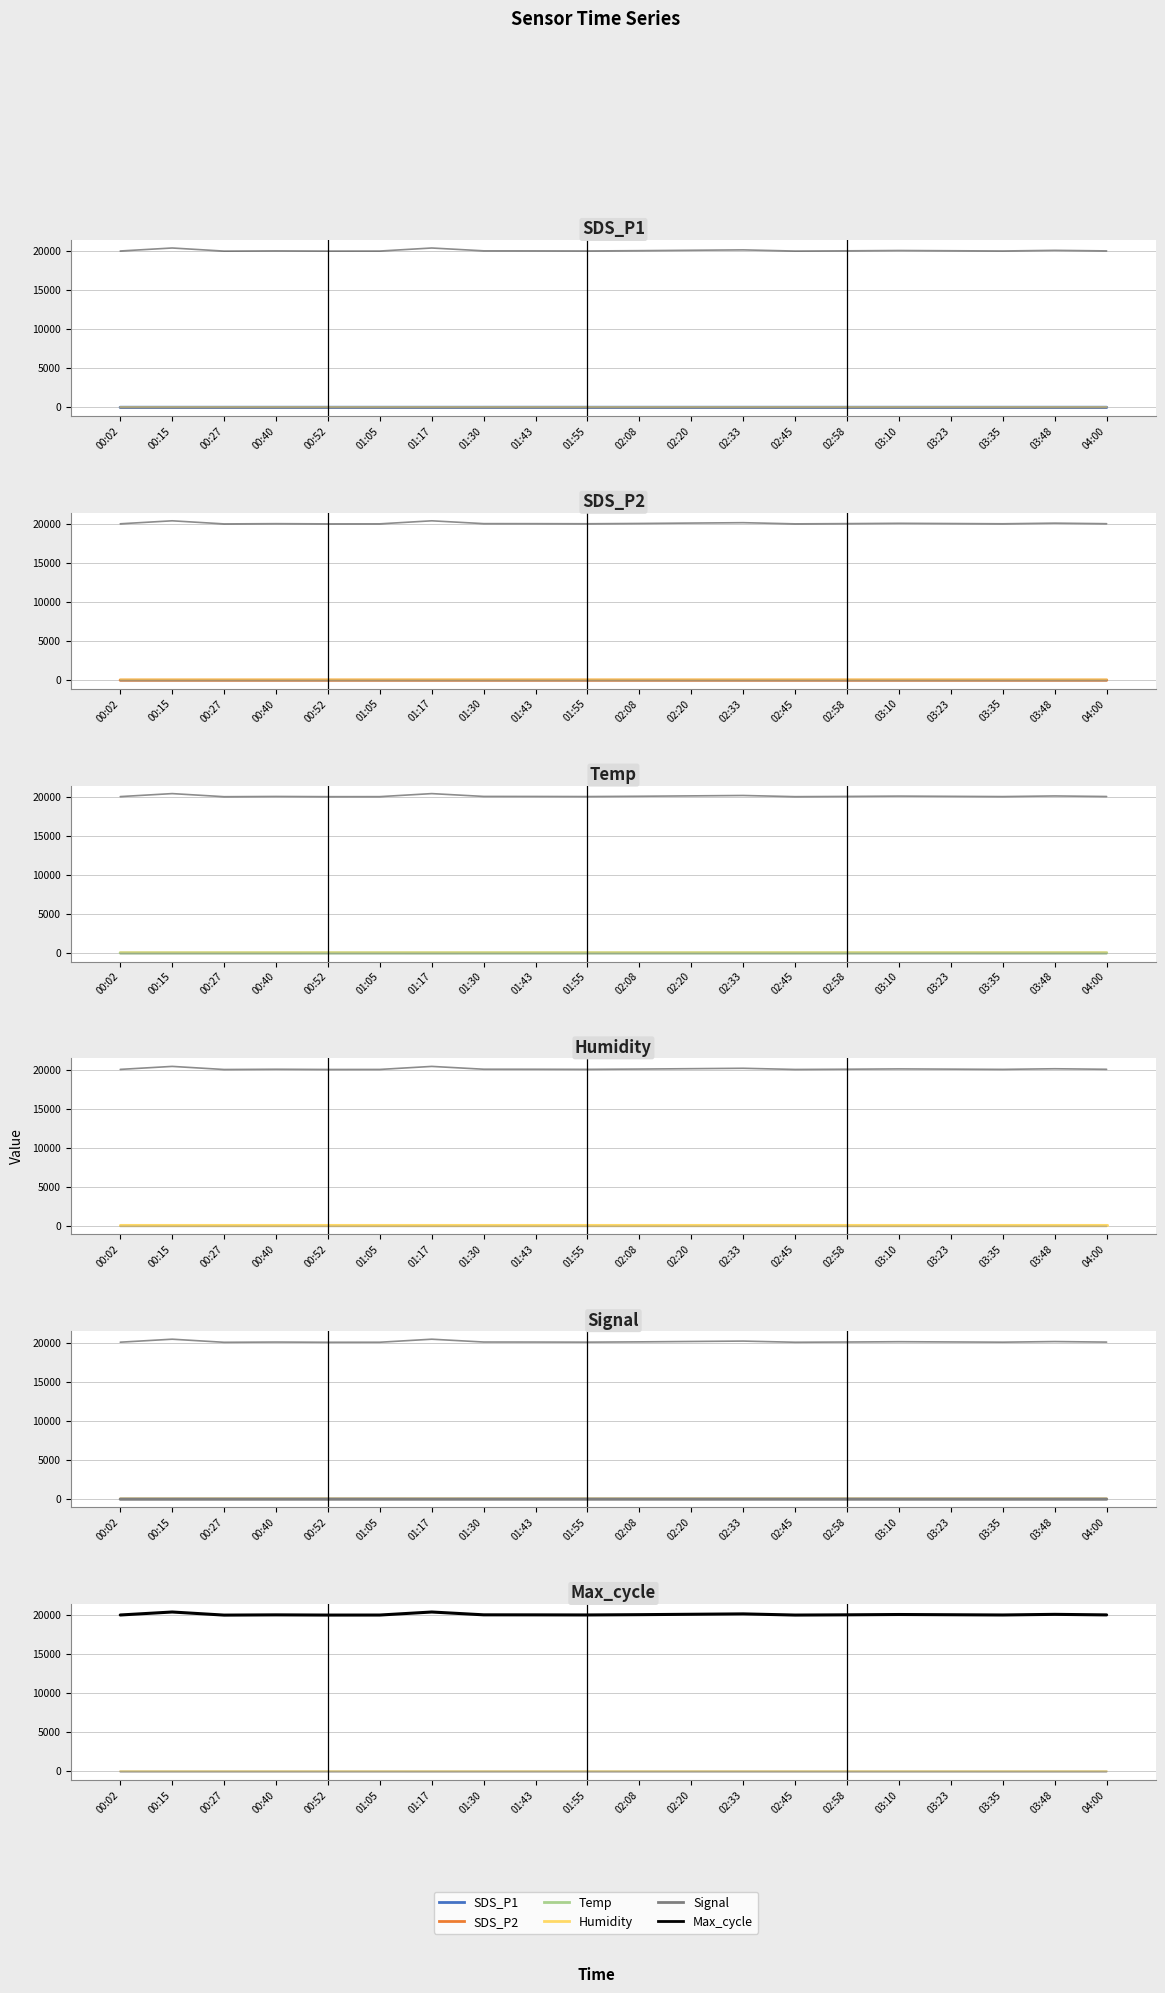

What is the sum of all SDS_P1 values?

21.6